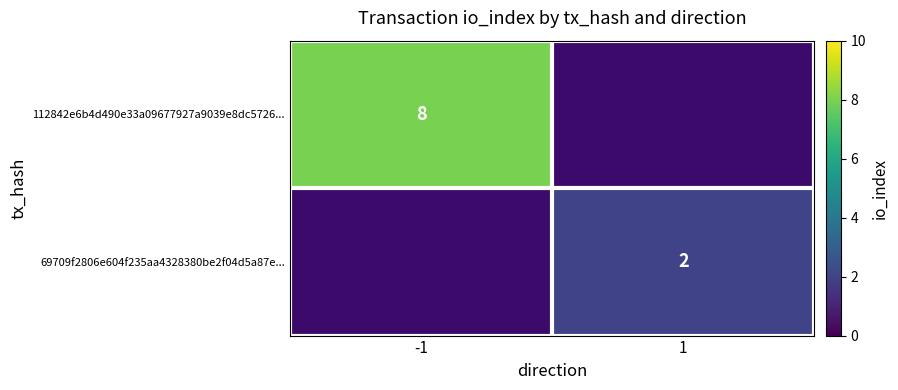

What is the greatest value displayed?

8.0